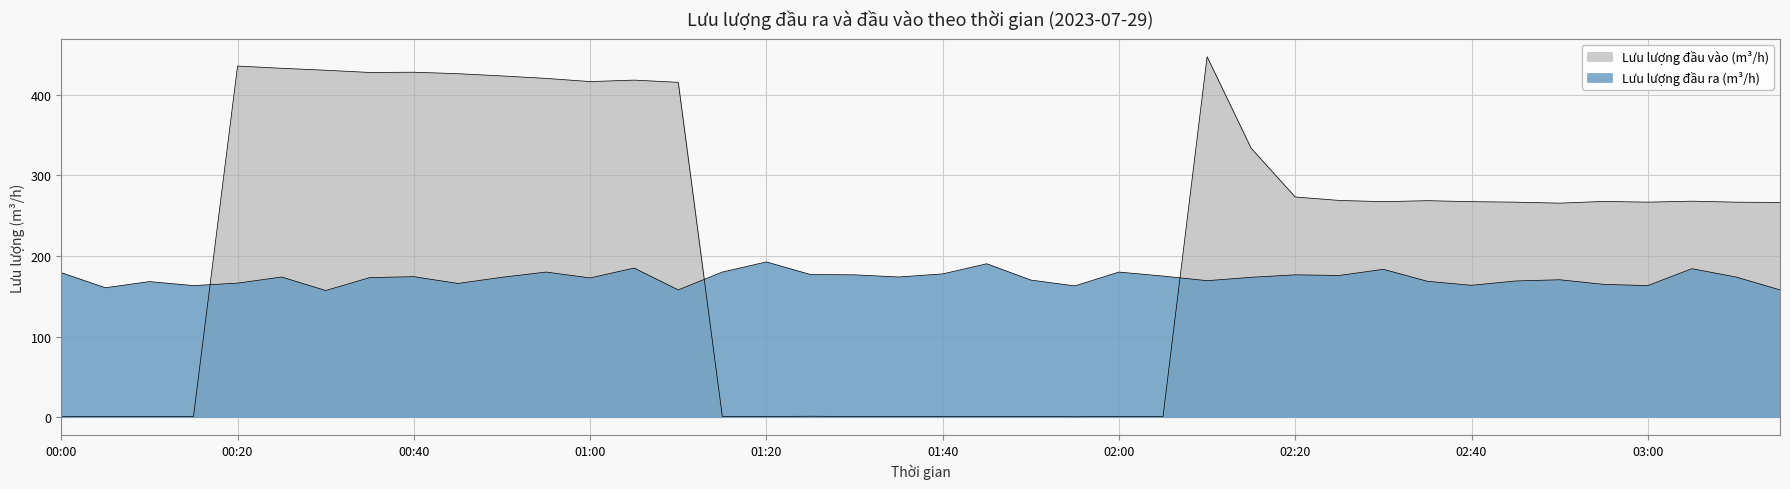

How many distinct data groups are displayed?

2